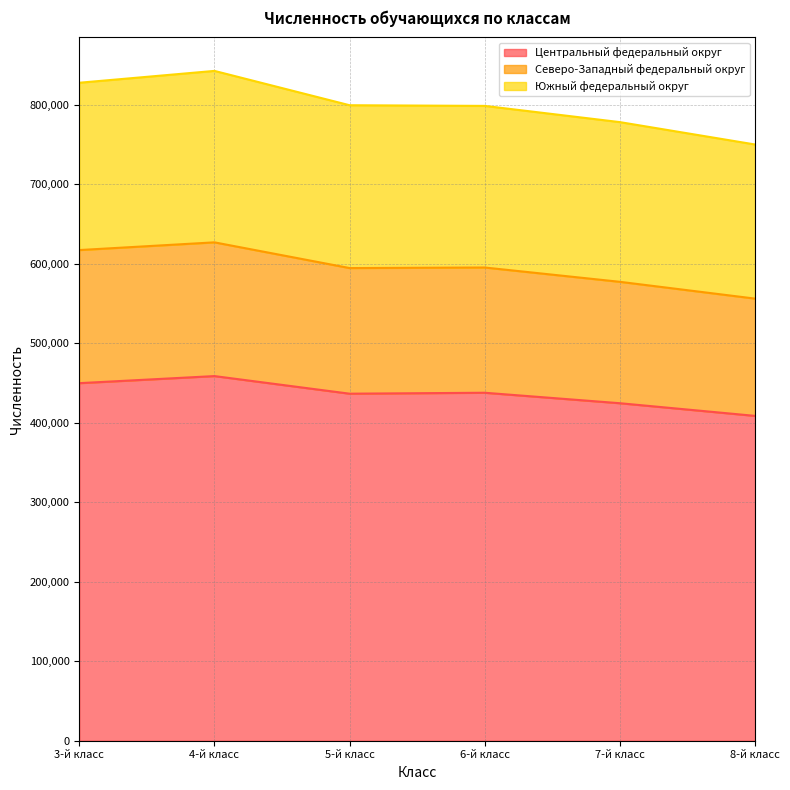

What is the label of the 5th point from the left?

7-й класс